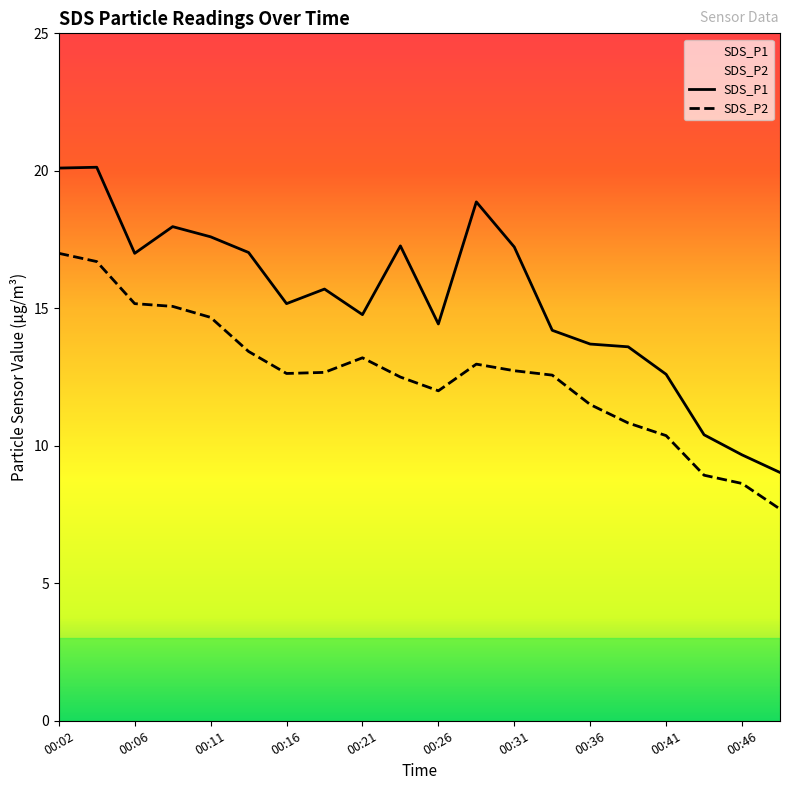

True or false: SDS_P2 and SDS_P1 cross at least once.

False